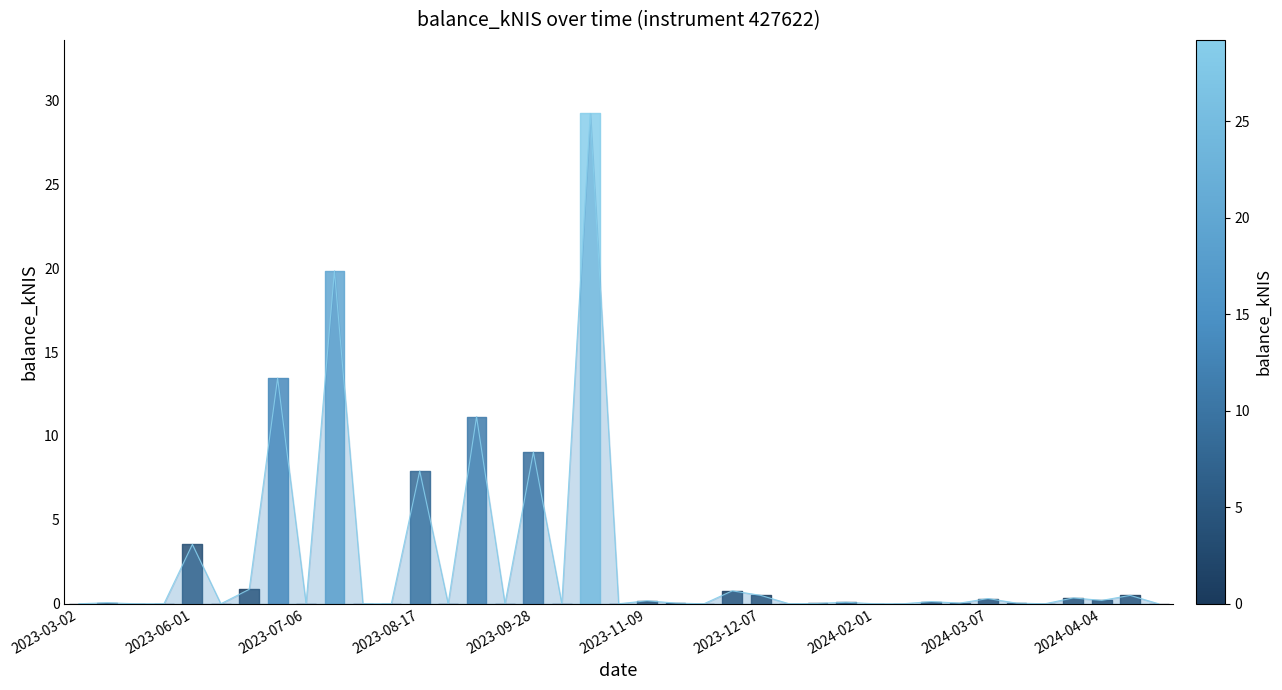

The chart shows a value of 0.5 at 2024-04-11. True or false?

True